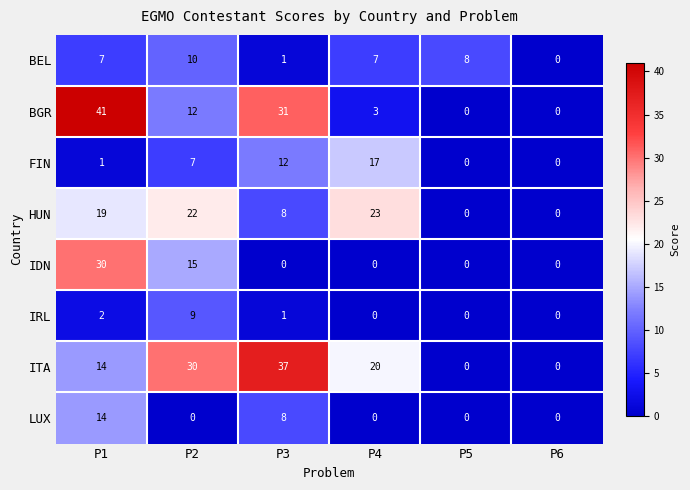

True or false: BEL has a value of 0 at P6.

True